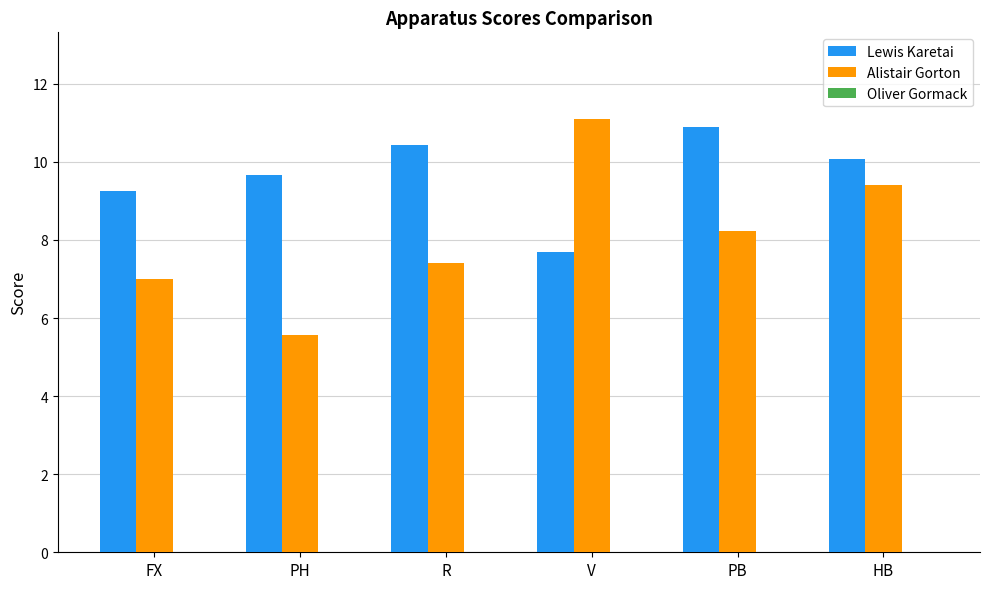

What is the greatest value displayed?

11.1